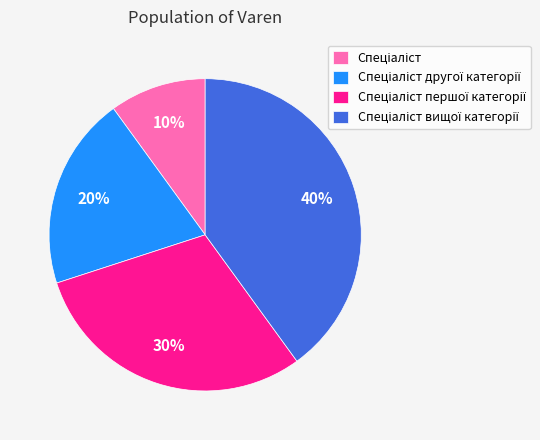

To the nearest percent, what is the difference between the largest and smallest slice percentages?

30%